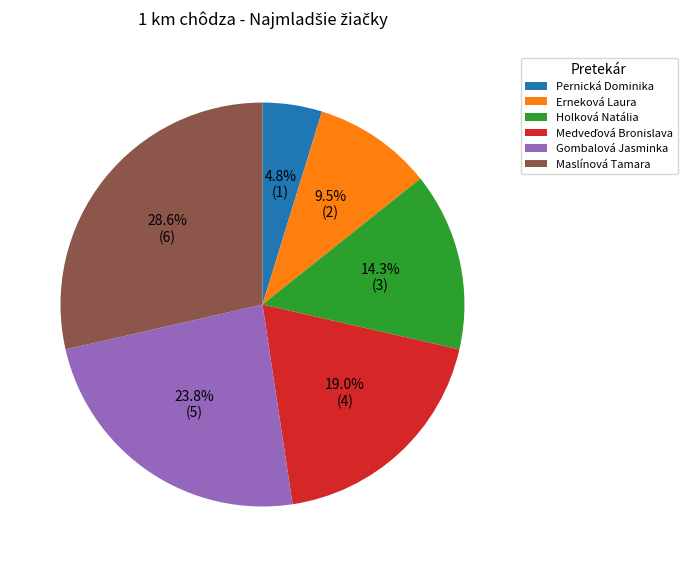

Which category has the smallest portion of the pie?

Pernická Dominika